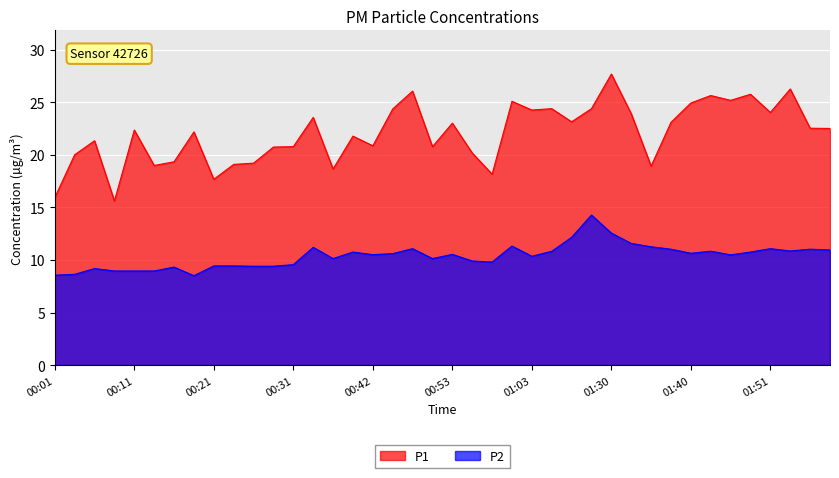

What is the average value of the P2 series?

10.4